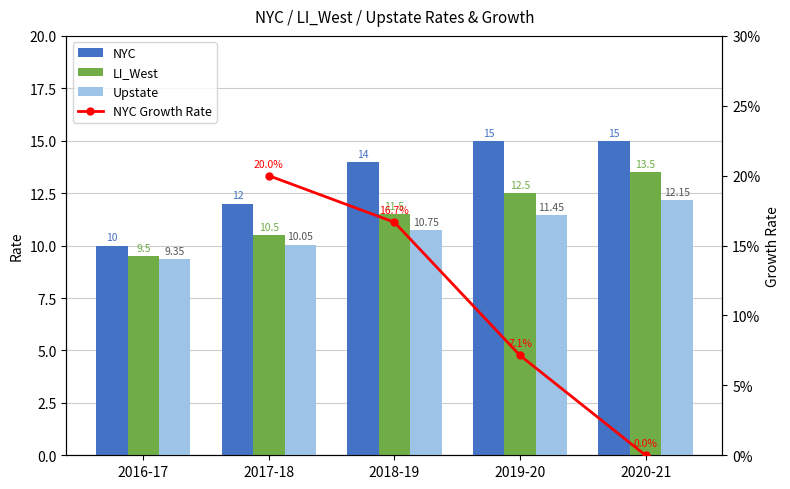

What is the average value of the NYC series?

13.2